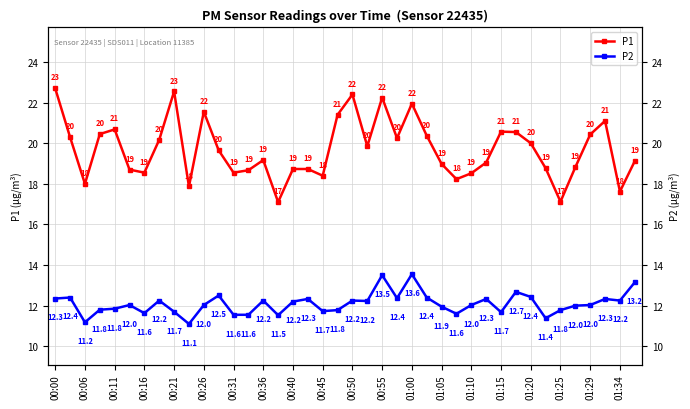

Rank the series by their average value, from highest to lowest.

P1, P2